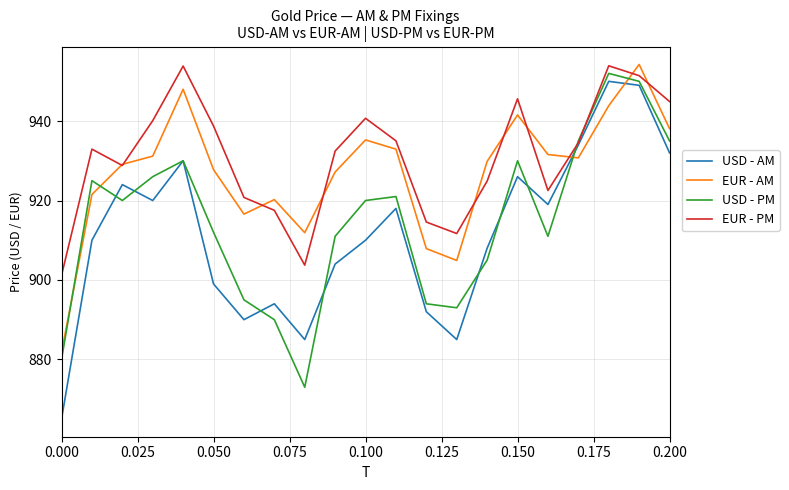

Rank the series by their average value, from lowest to highest.

USD - AM, USD - PM, EUR - AM, EUR - PM